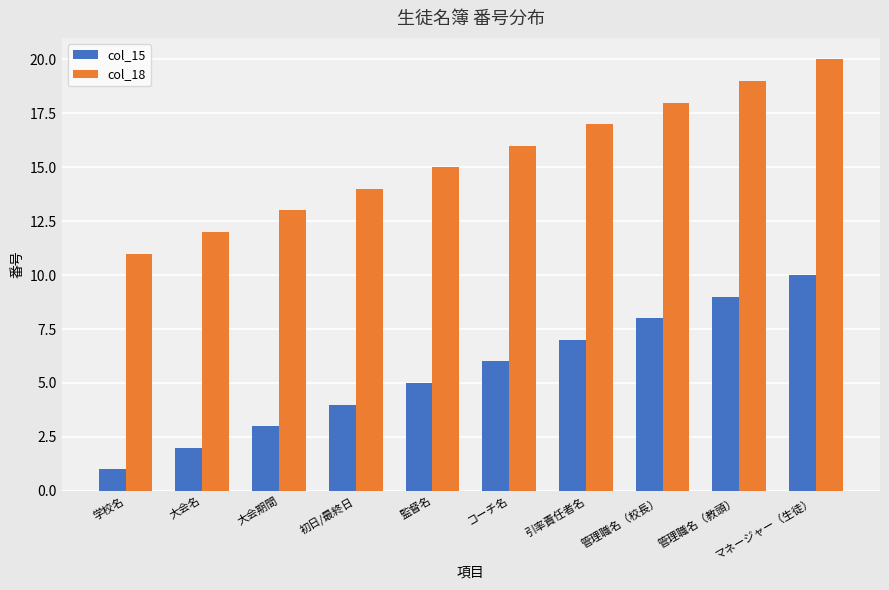

Which series has the largest total across all categories?

col_18